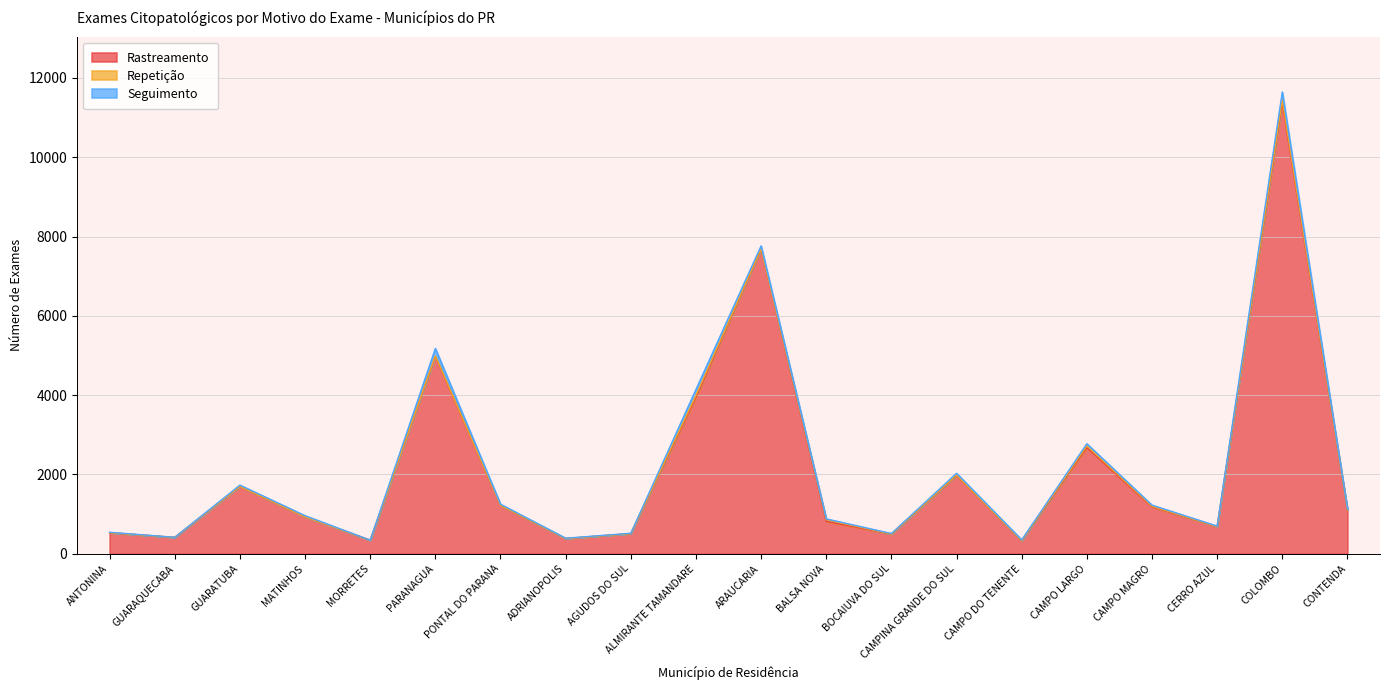

What are all the series names shown in the legend?

Rastreamento, Repetição, Seguimento